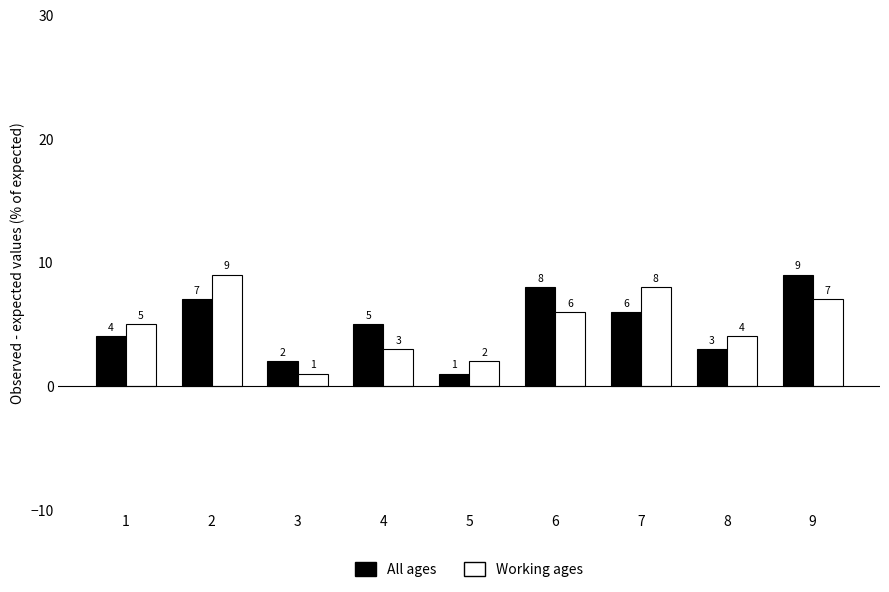

Count the Working ages values in the range 3 to 7.

5